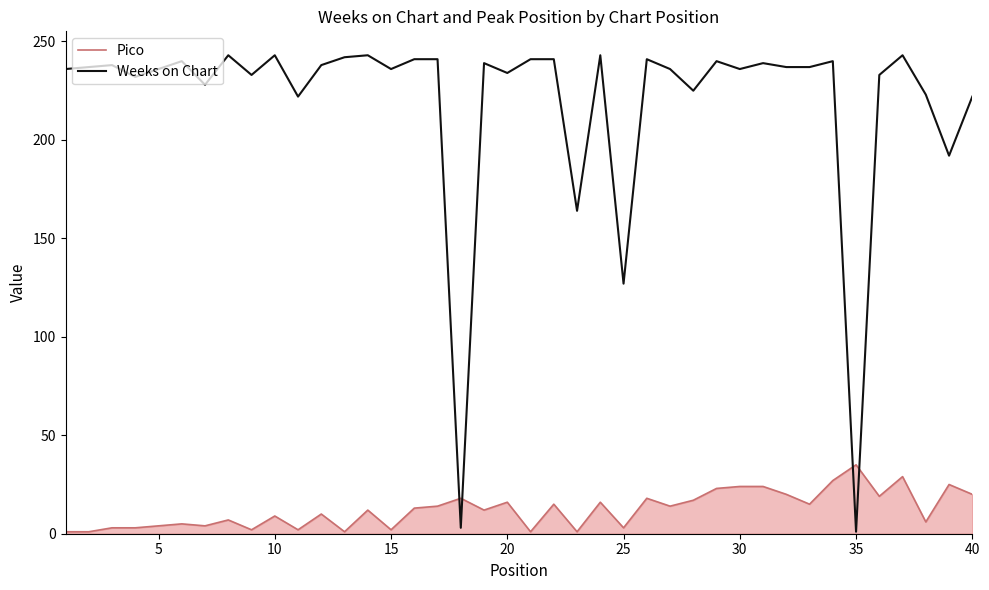

What is the difference between the maximum and minimum values in the Pico series?

34